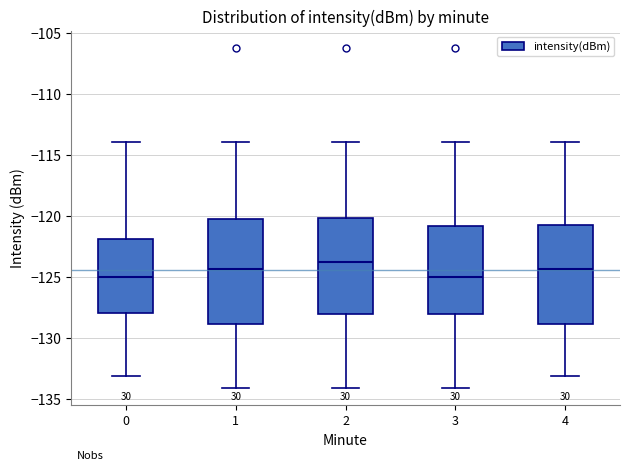

Reading left to right, transcribe this box plot: for each box, give where its median line is, the range the box spans, and where its two whiskers end, as read against the y-axis. The values are not printed on the chart, so give them approximately, as read against the axis.

0: median -125.0, box -128.0 to -122.0, whiskers -133.0 to -114.0
1: median -124.5, box -129.0 to -120.0, whiskers -134.0 to -114.0
2: median -124.0, box -128.0 to -120.0, whiskers -134.0 to -114.0
3: median -125.0, box -128.0 to -121.0, whiskers -134.0 to -114.0
4: median -124.5, box -129.0 to -120.5, whiskers -133.0 to -114.0